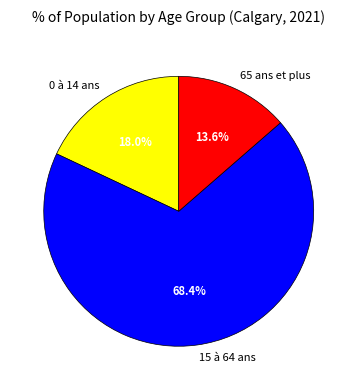

How many segments does this pie chart have?

3